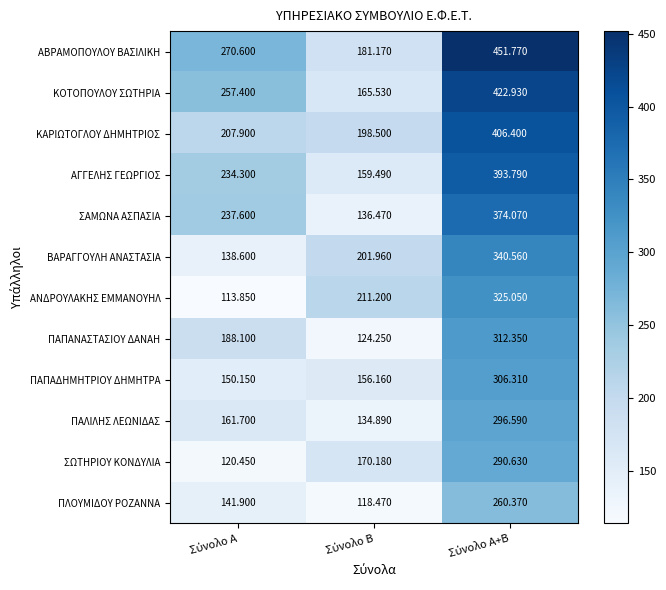

Which series has the largest total across all categories?

ΑΒΡΑΜΟΠΟΥΛΟΥ ΒΑΣΙΛΙΚΗ